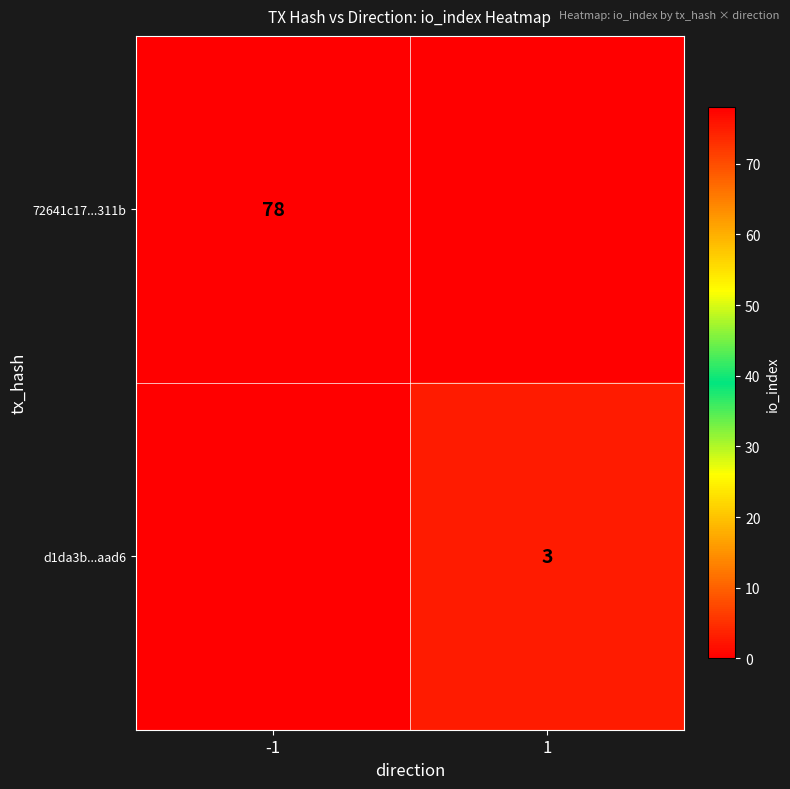

The value of 72641c17...311b at -1 is 78. True or false?

True